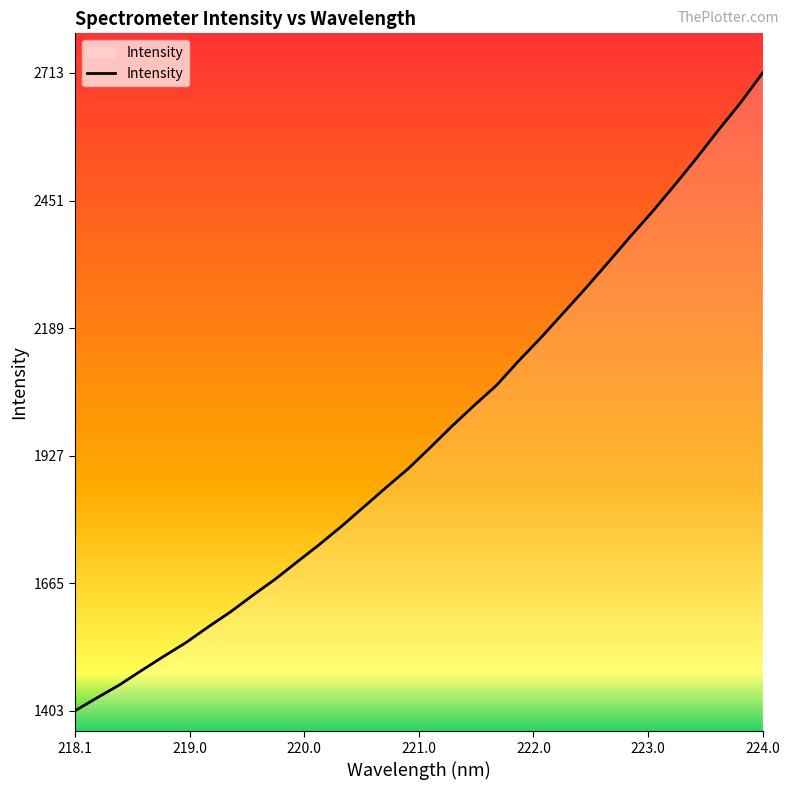

What is the minimum value shown in the chart?

1403.5